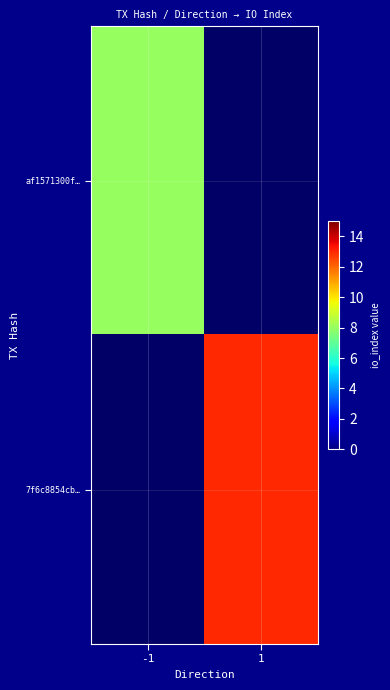

At how many categories does at least one series exceed 10?

1